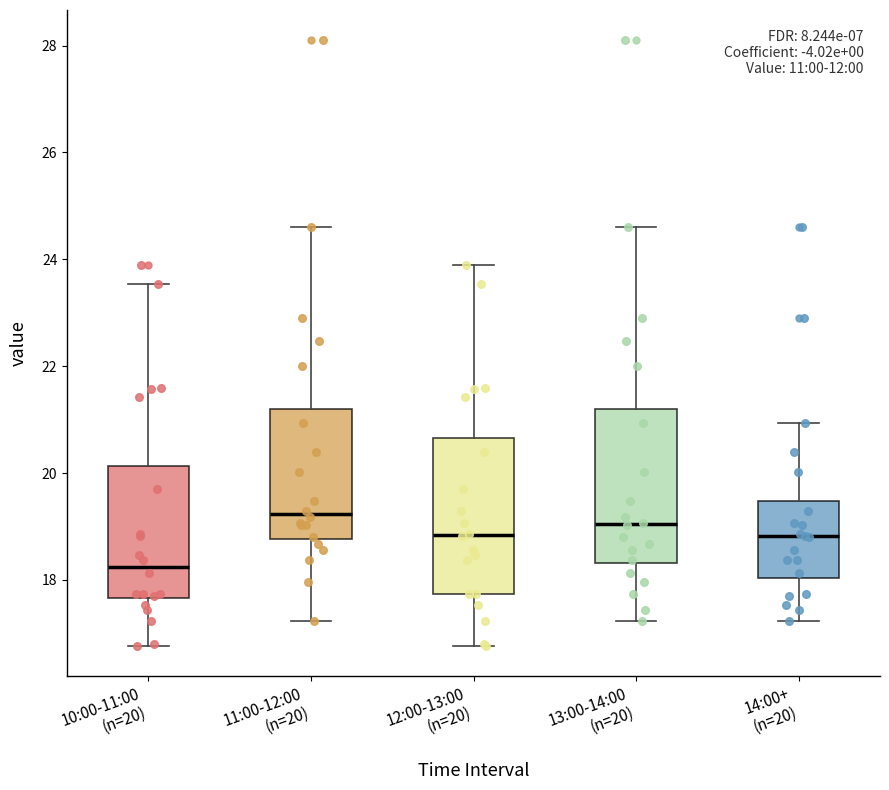

Reading left to right, transcribe this box plot: for each box, give where its median line is, the range the box spans, and where its two whiskers end, as read against the y-axis. The values are not printed on the chart, so give them approximately, as read against the axis.

10:00-11:00 (n=20): median 18.2, box 17.6 to 20.2, whiskers 16.8 to 23.6
11:00-12:00 (n=20): median 19.2, box 18.8 to 21.2, whiskers 17.2 to 24.6
12:00-13:00 (n=20): median 18.8, box 17.8 to 20.6, whiskers 16.8 to 24.0
13:00-14:00 (n=20): median 19.0, box 18.4 to 21.2, whiskers 17.2 to 24.6
14:00+ (n=20): median 18.8, box 18.0 to 19.4, whiskers 17.2 to 21.0